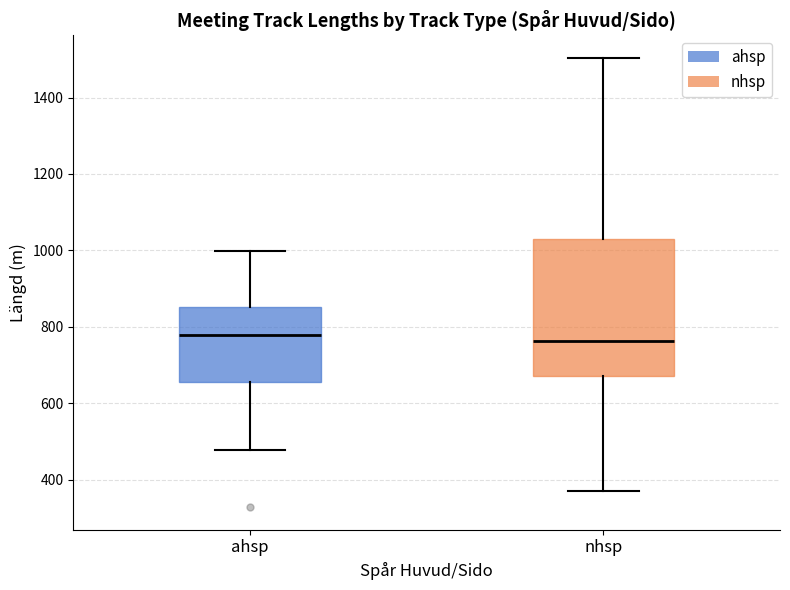

Which box is the tallest, from its lower edge to its upper edge?

nhsp